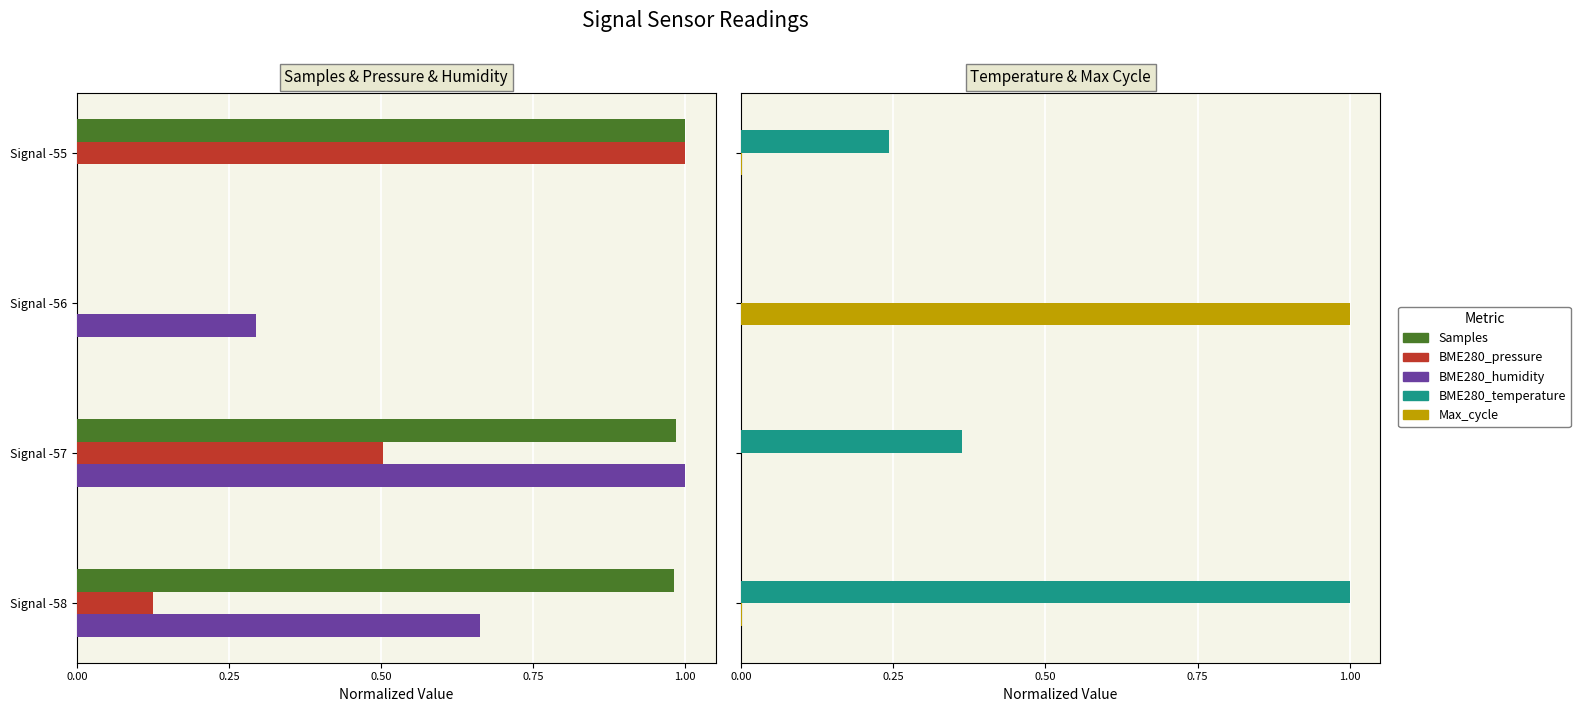

How many bars are there in each group?

5